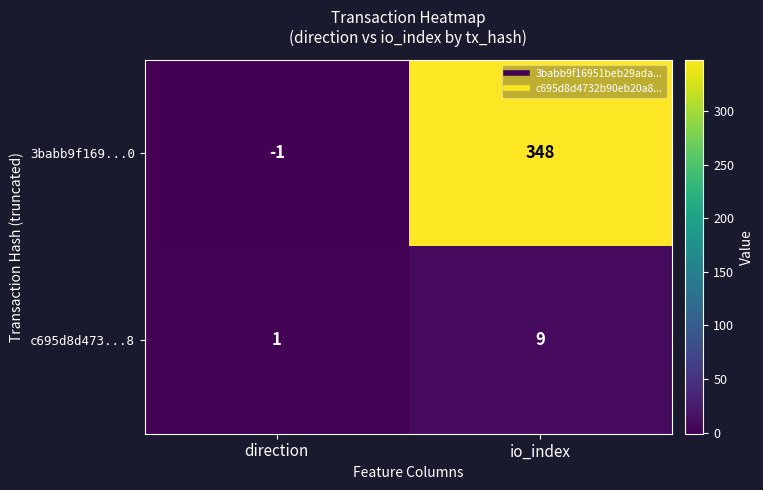

What value does the 3babb9f169...0 series have at io_index, to the nearest 5?

350